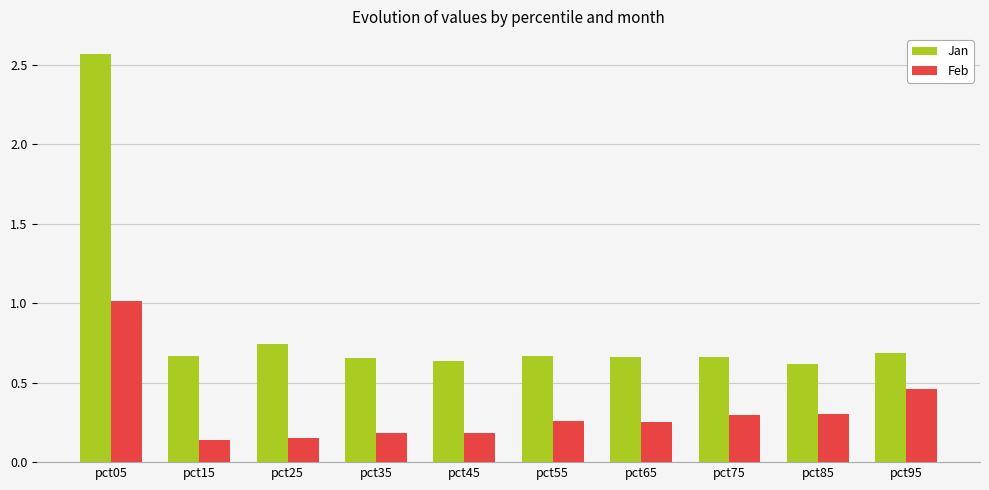

True or false: Feb has a value of 0.4 at pct55.

False